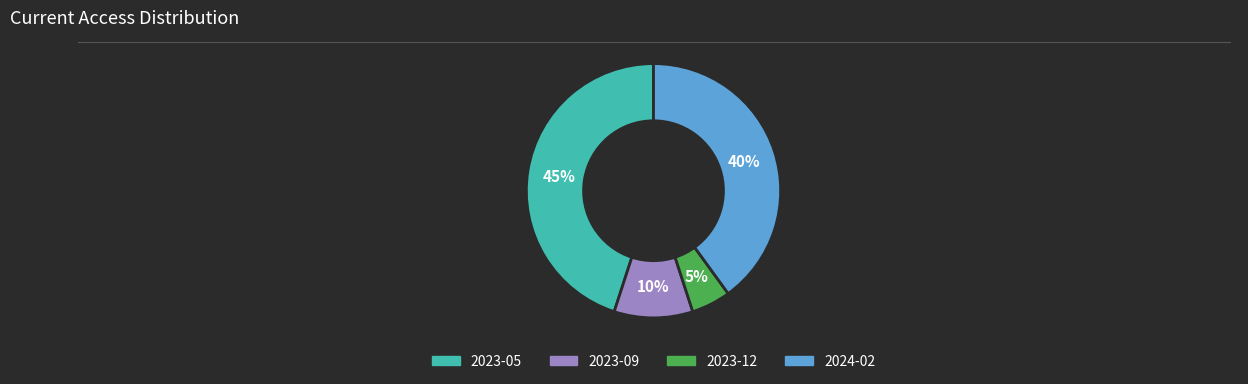

What is the largest slice in the pie chart?

2023-05